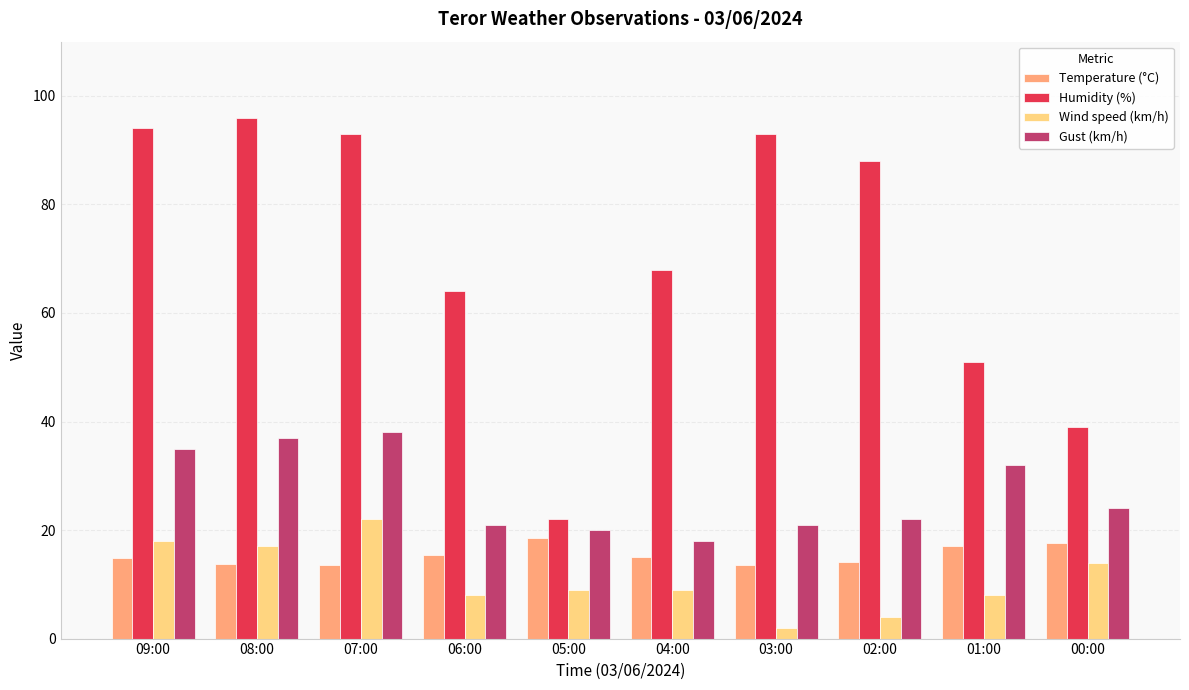

What is the spread (max minus min) of values at 03:00?

91.0